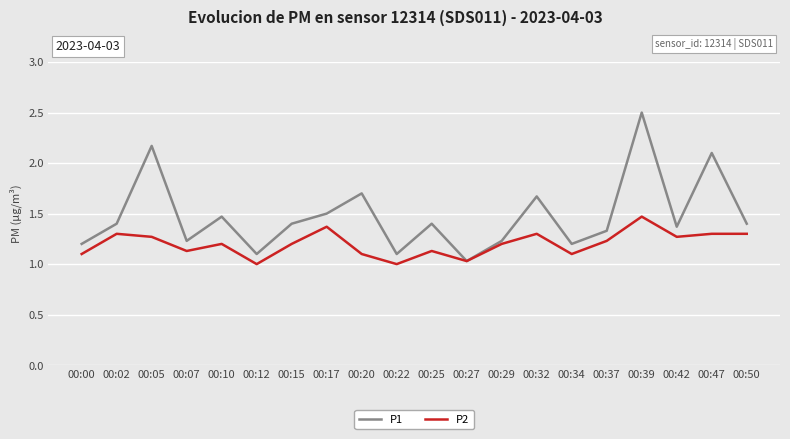

What is the difference between the highest and lowest values at 00:34?

0.1